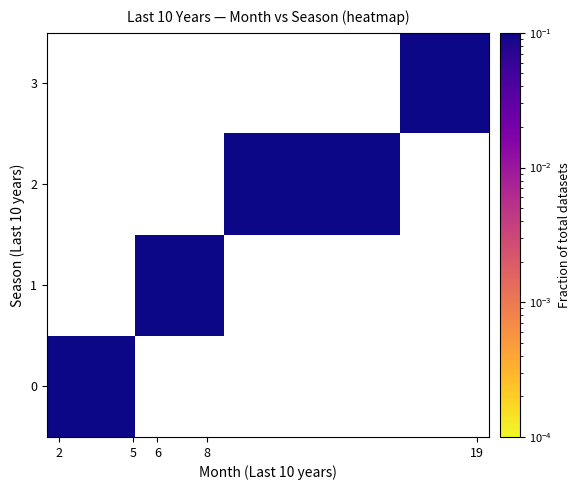

How many values in 0 are above zero?

1